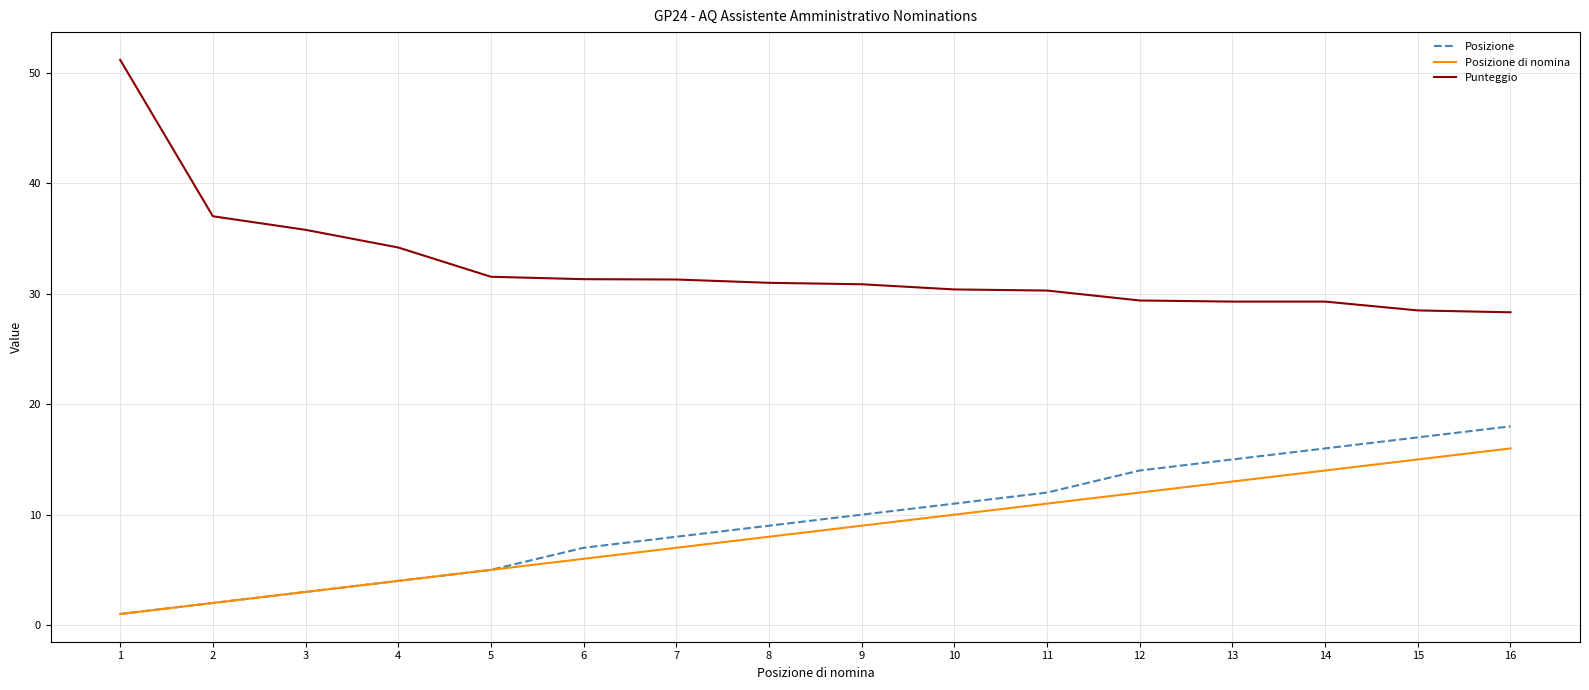

Which series has the widest spread of values?

Punteggio